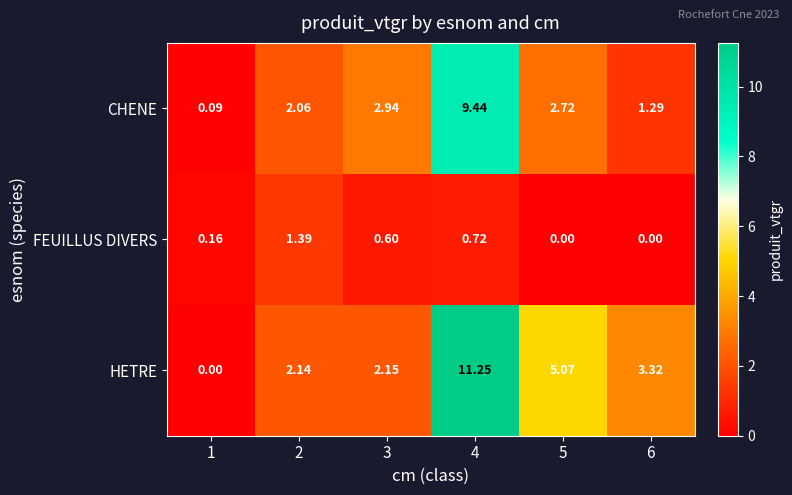

Which series has the widest spread of values?

HETRE